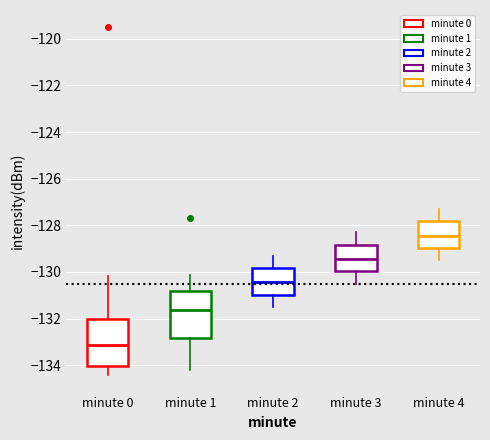

Reading left to right, read every box against the y-axis: the position of its median line, the range the box covers, and the ends of its whiskers. The values are not printed on the chart, so give them approximately, as read against the axis.

minute 0: median -133.2, box -134.0 to -132.0, whiskers -134.4 to -130.2
minute 1: median -131.6, box -132.8 to -130.8, whiskers -134.2 to -130.2
minute 2: median -130.4, box -131.0 to -129.8, whiskers -131.4 to -129.2
minute 3: median -129.4, box -130.0 to -128.8, whiskers -130.4 to -128.2
minute 4: median -128.4, box -129.0 to -127.8, whiskers -129.4 to -127.2